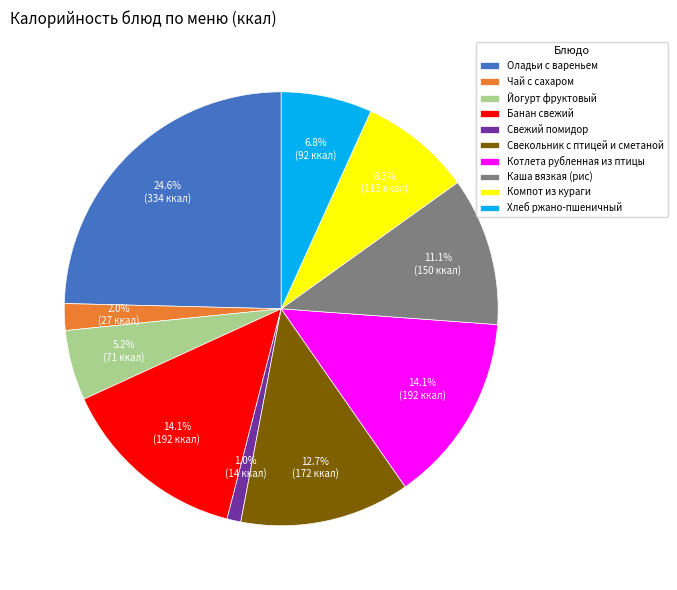

How much of the chart is everything except Компот из кураги?

91.7%